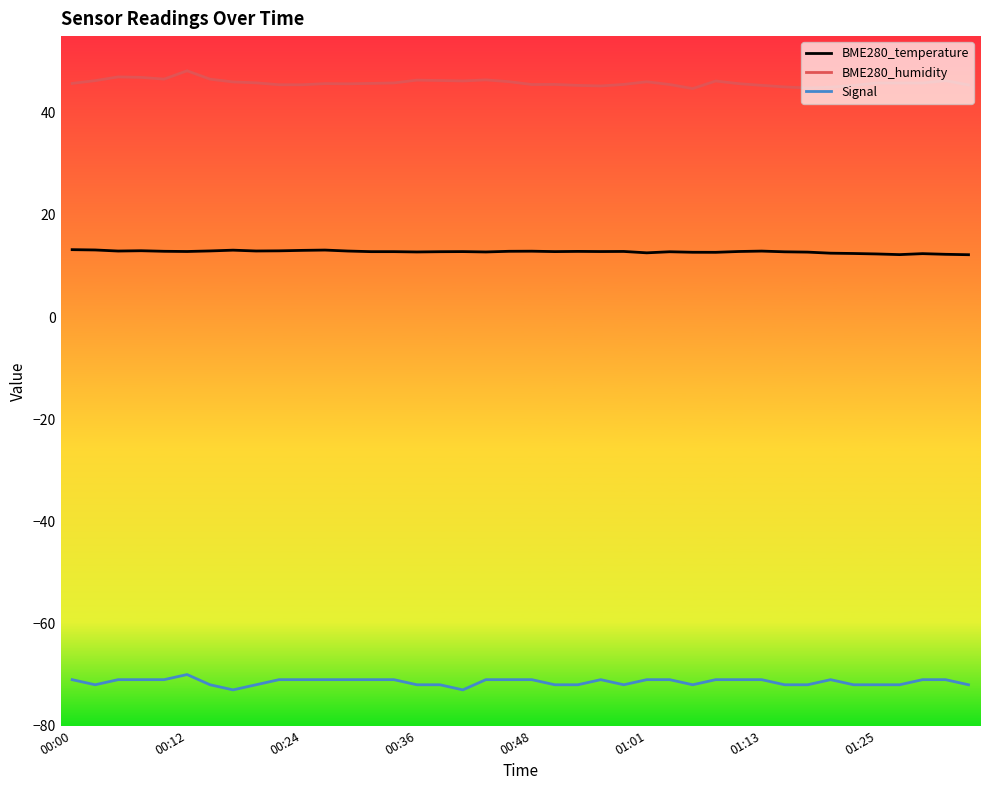

True or false: BME280_temperature and BME280_humidity intersect in this chart.

False